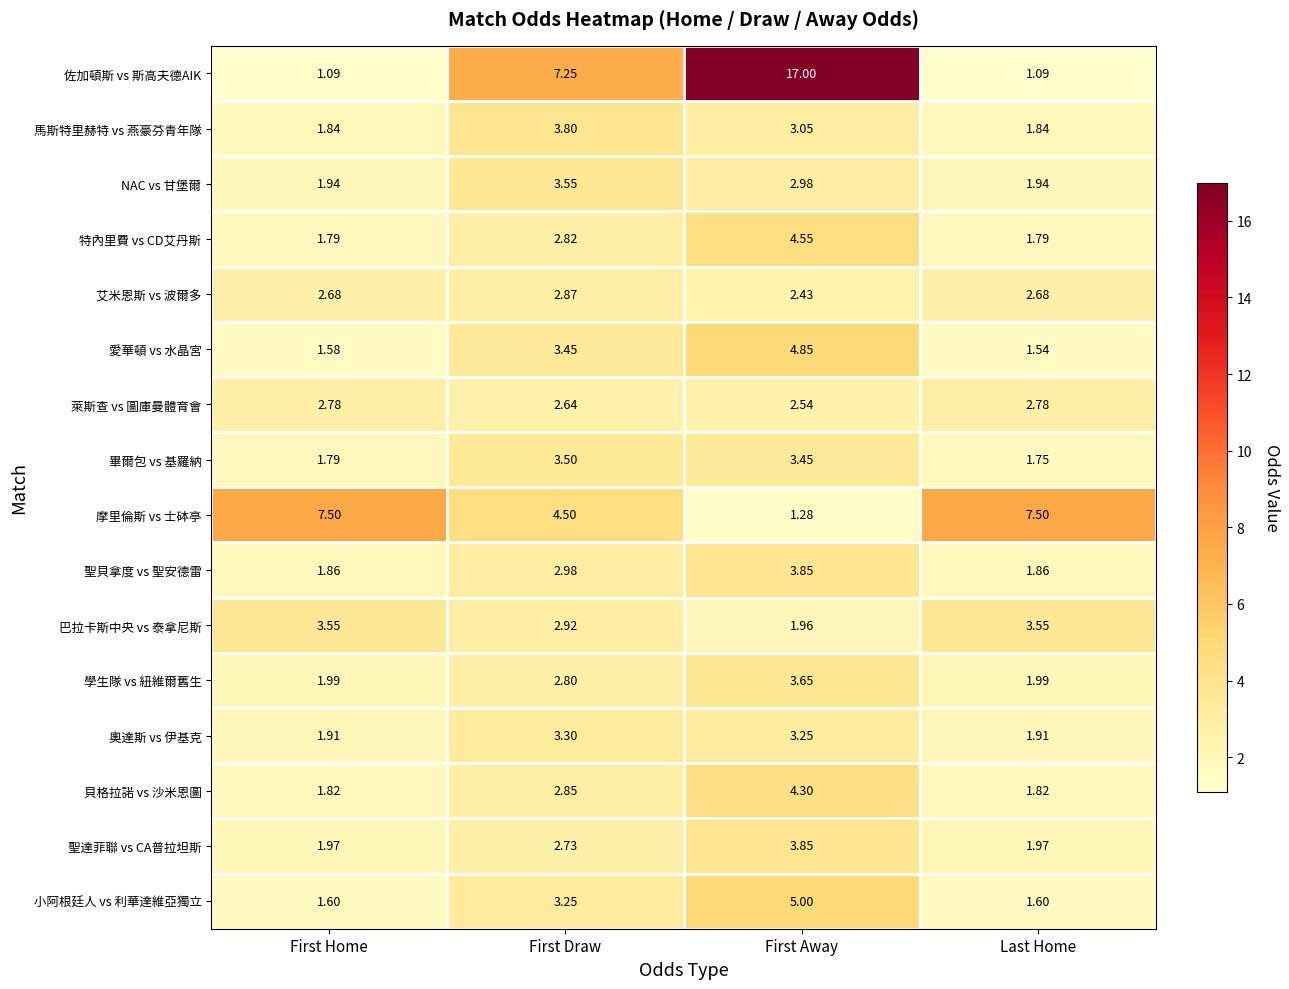

At which category does the chart reach its peak across all series?

First Away